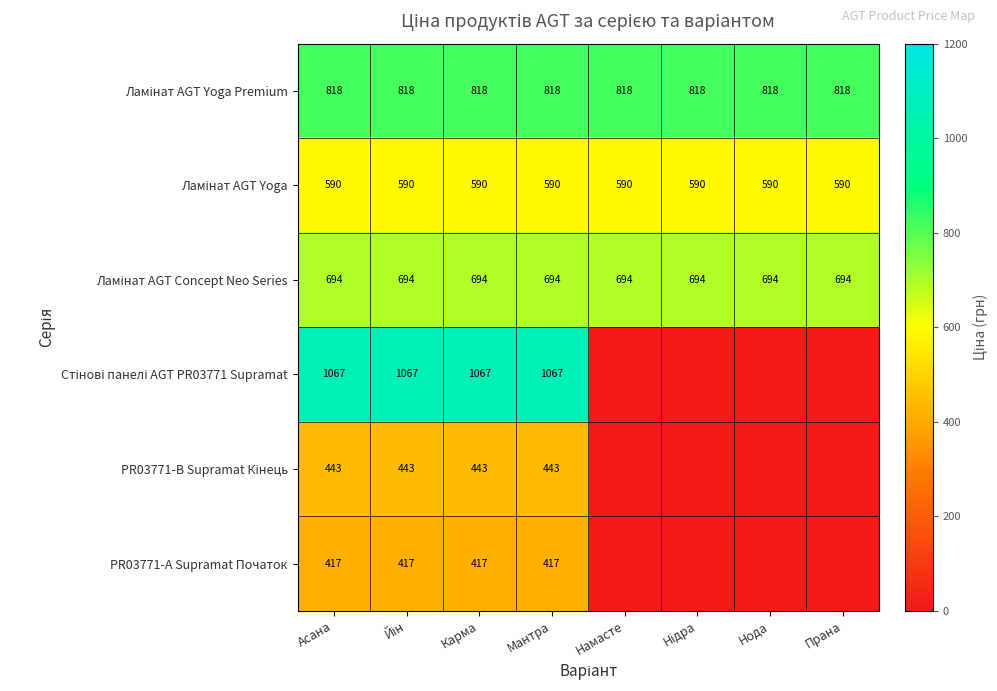

The value of Ламінат AGT Yoga Premium at Нода is 818.5. True or false?

True